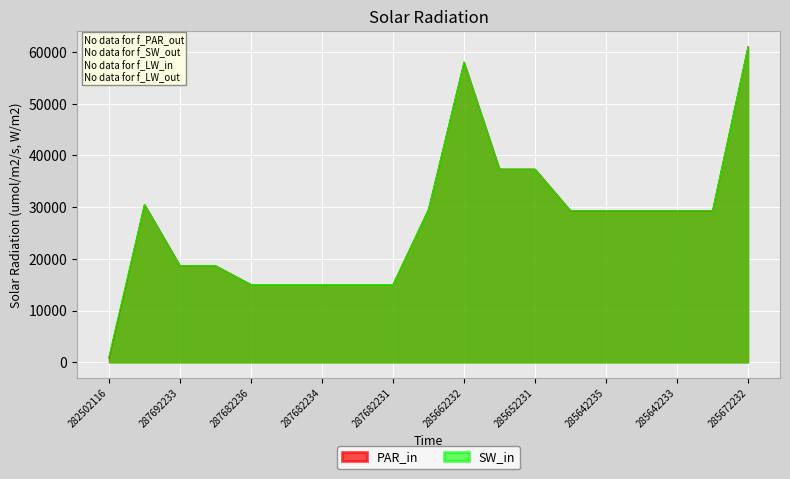

Which series has the widest spread of values?

PAR_in